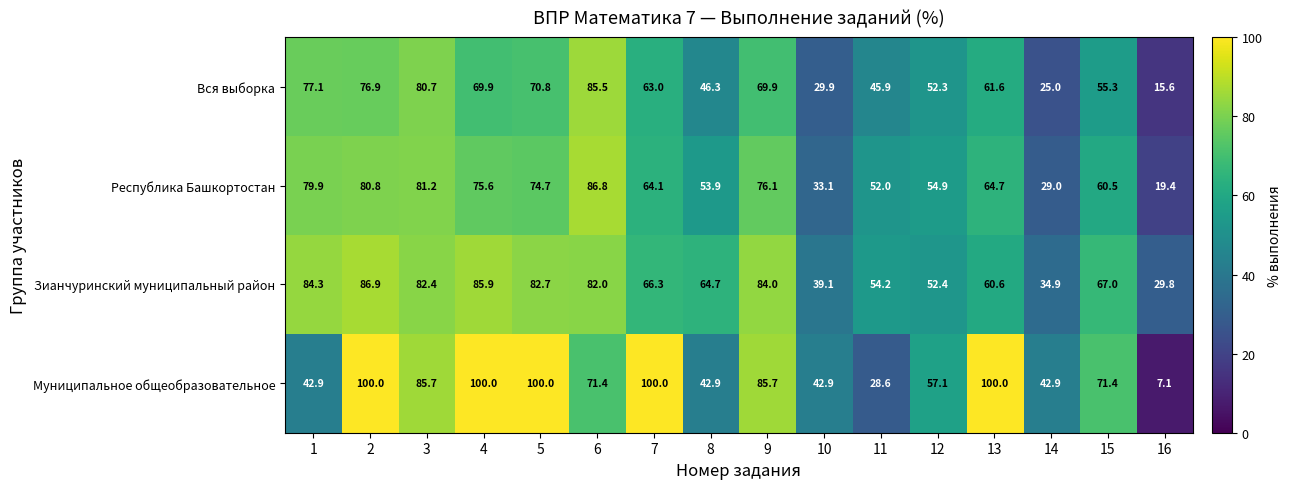

What value does the Муниципальное общеобразовательное series have at 5?

100.0